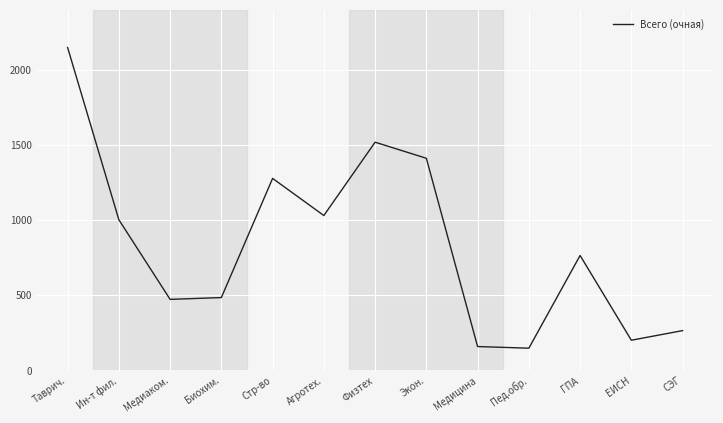

The value at СЭГ is 264. True or false?

True